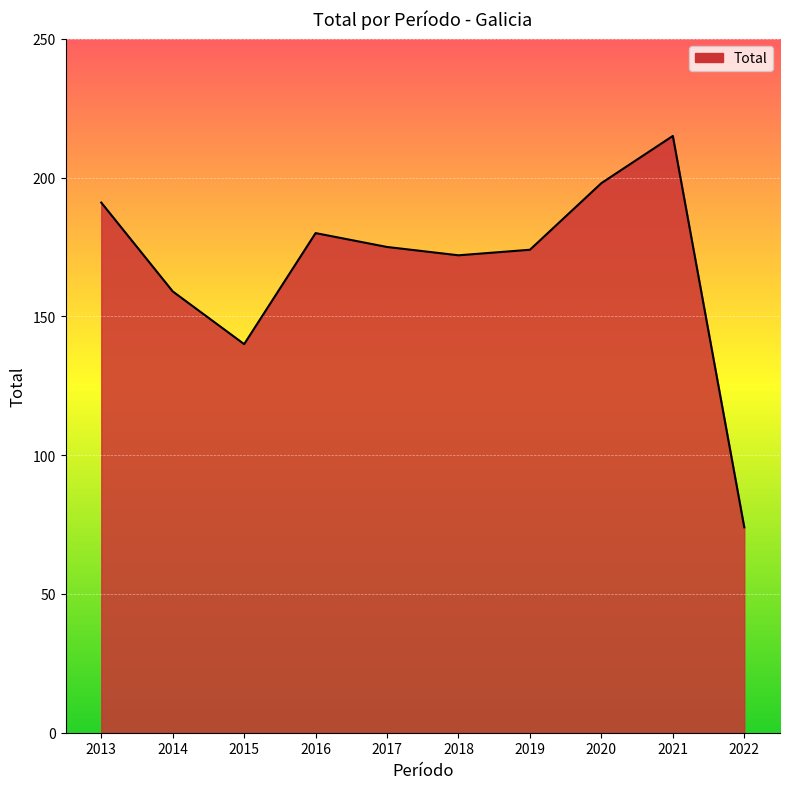

At which label is the value closest to 144?

2015